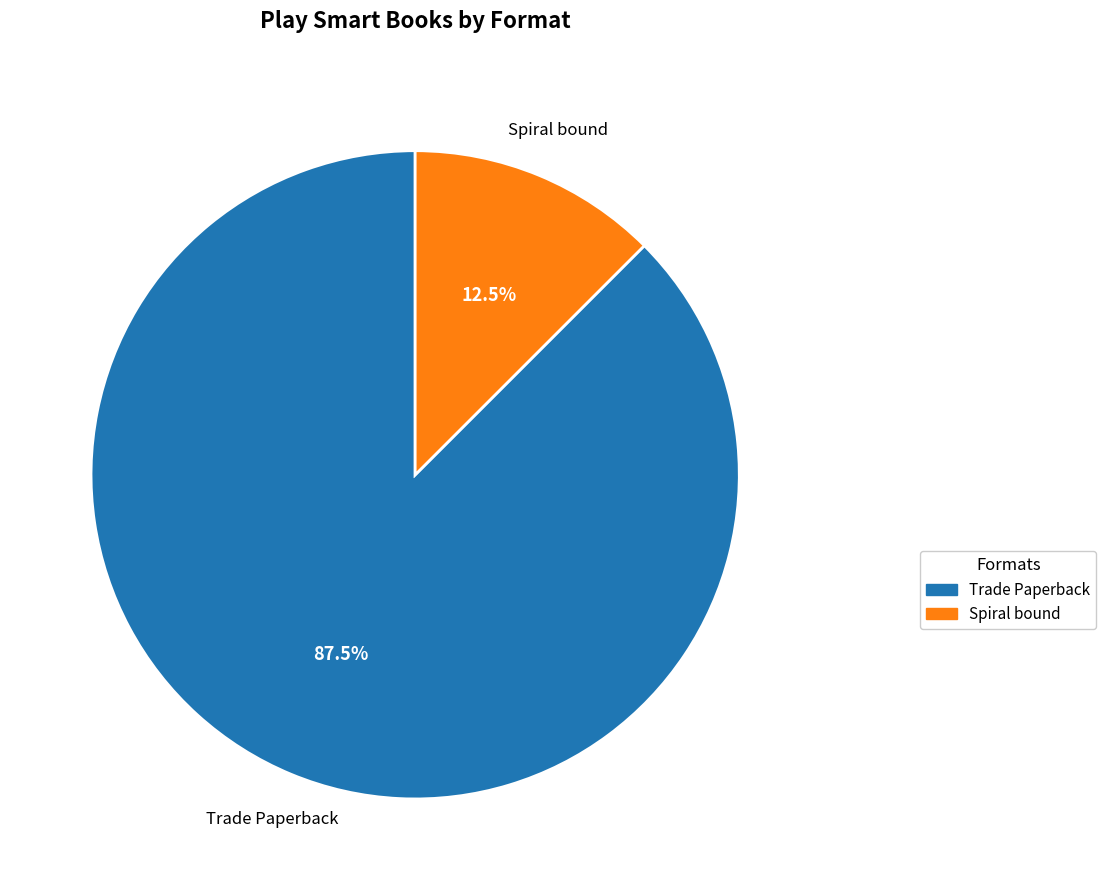

Rank the categories by value from highest to lowest.

Trade Paperback, Spiral bound